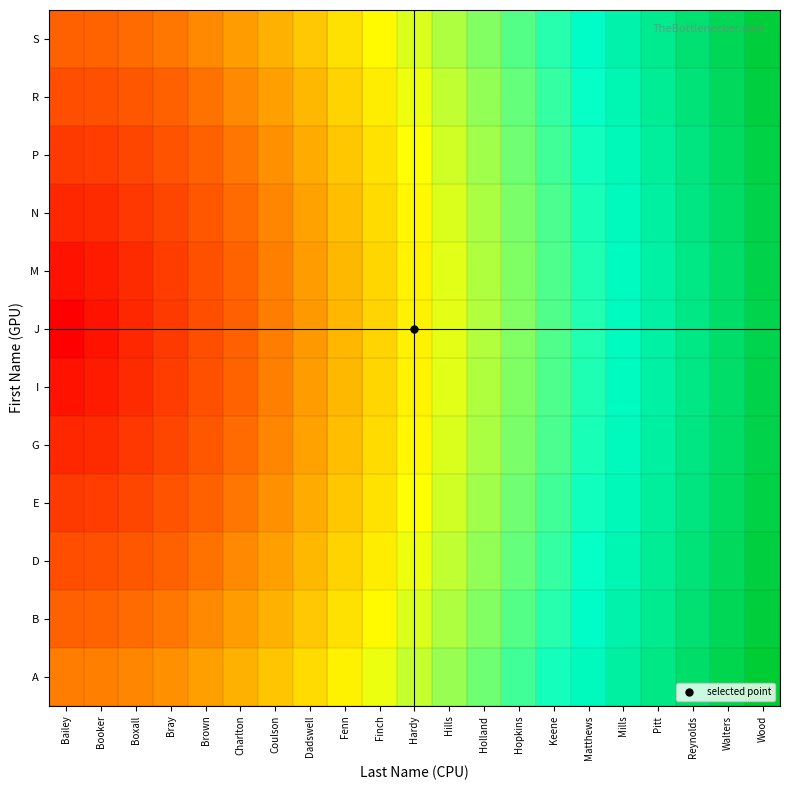

What is the maximum value shown in the chart?

20.9